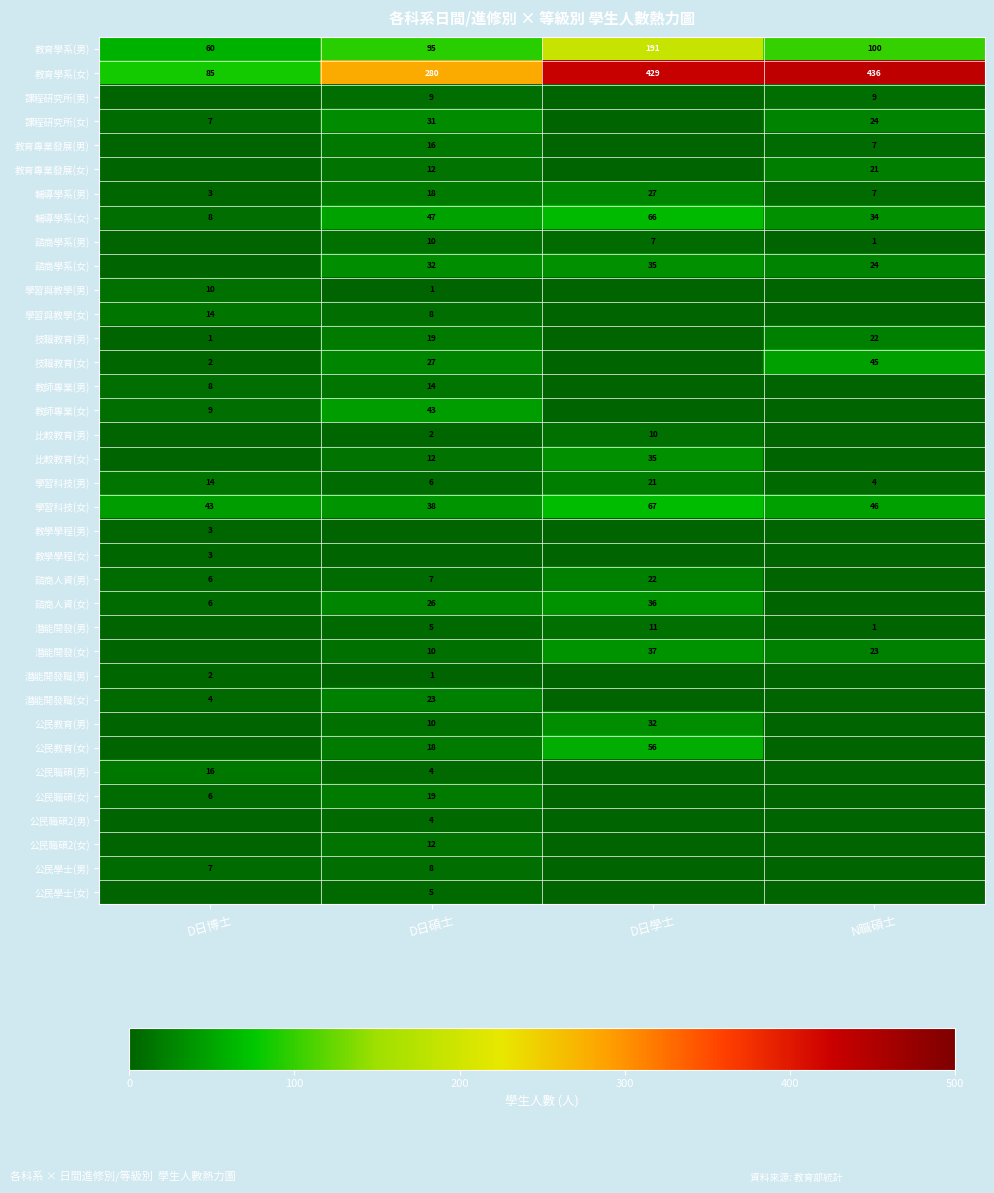

The 潛能開發職(女) series shows 23 at D日碩士. True or false?

True